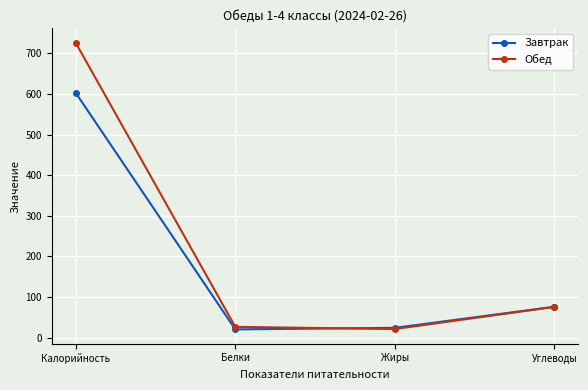

After their last crossing, which series has the higher values: Завтрак or Обед?

Завтрак